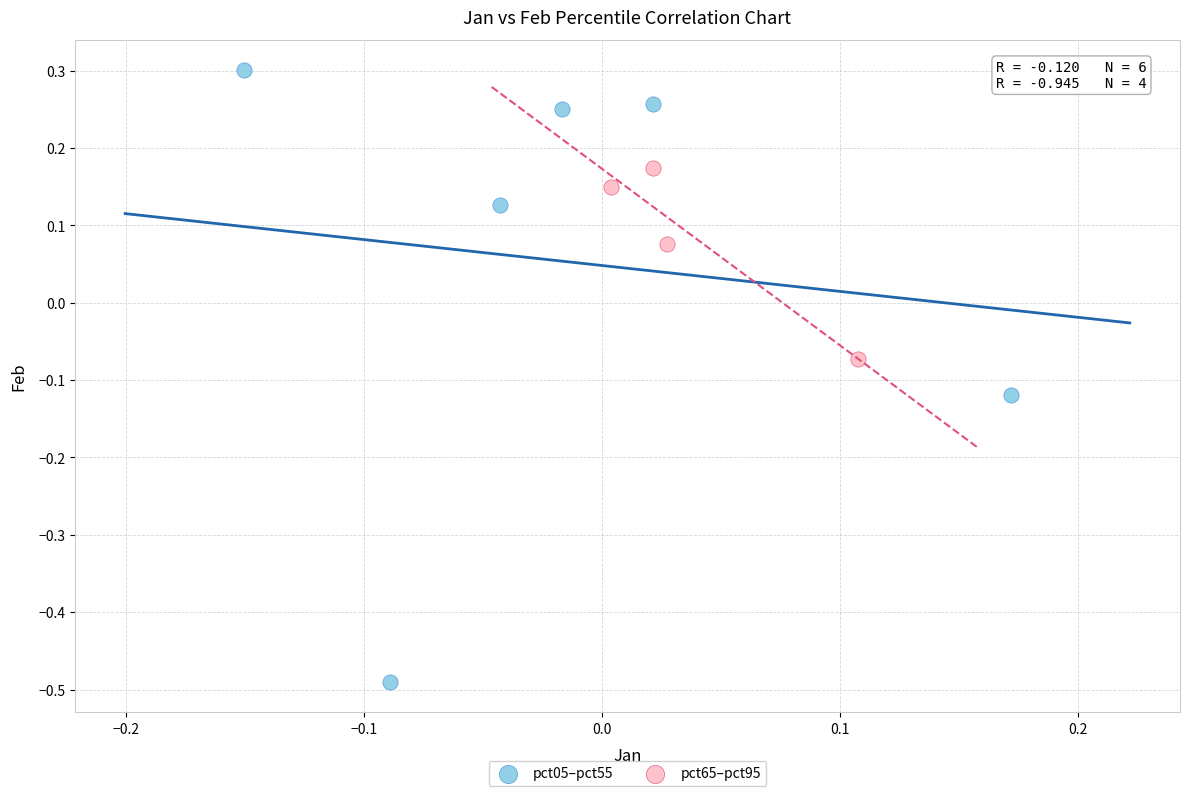

Which series contains the lowest Y value?

pct05–pct55